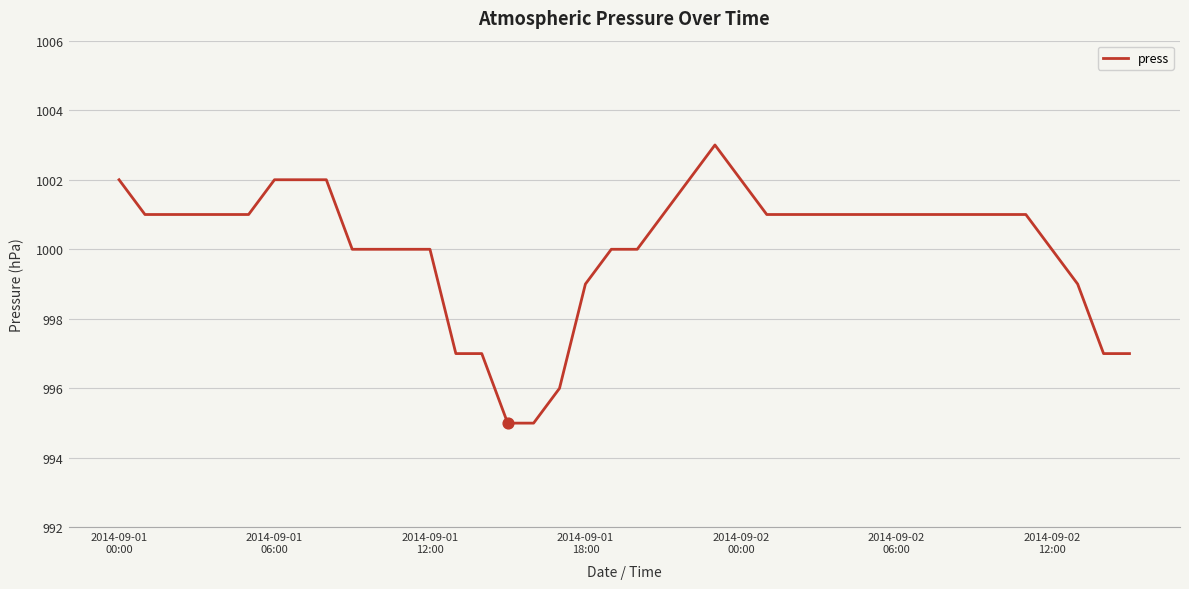

What is the smallest value displayed?

995